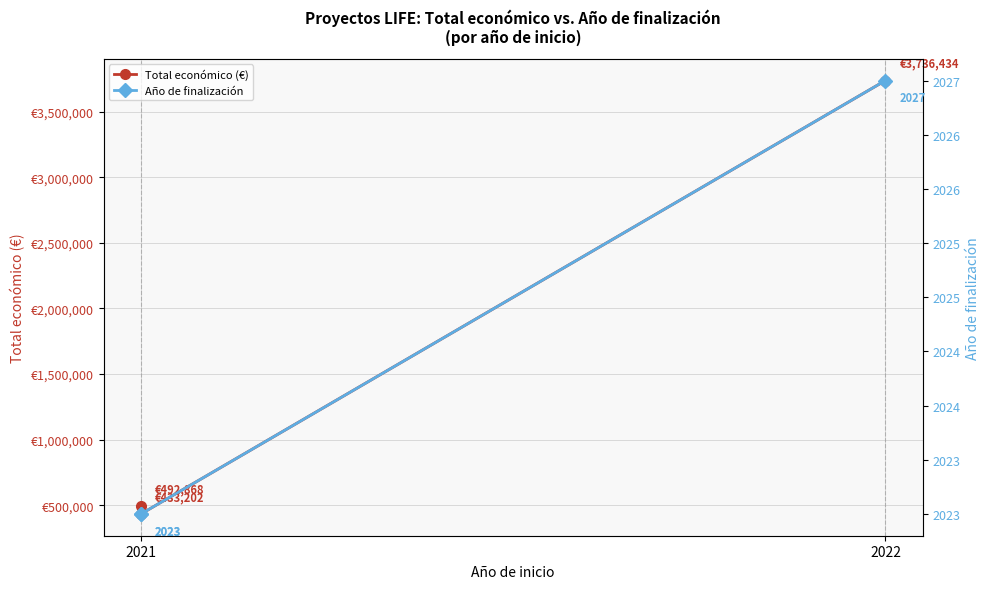

What value does the Año de finalización series have at 2?

2023